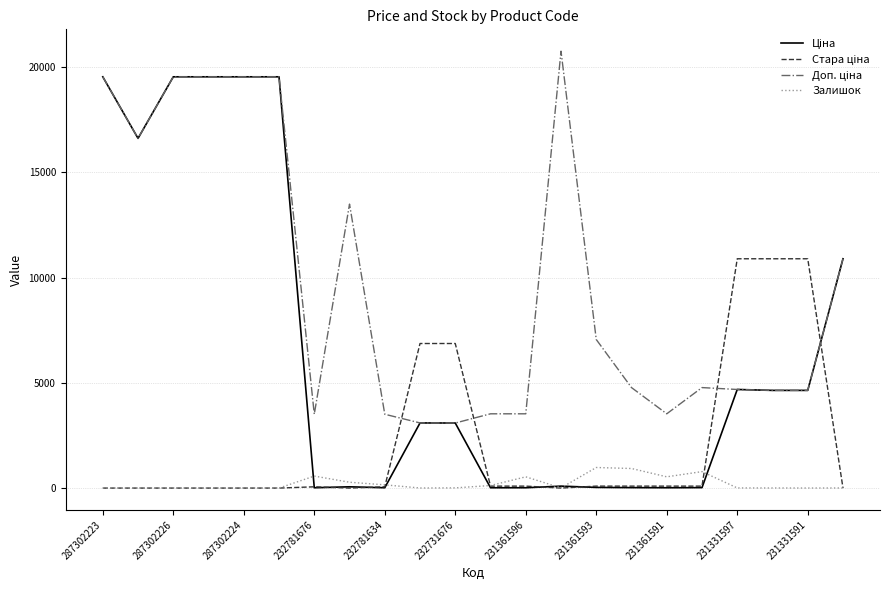

What is the maximum value shown in the chart?

20760.8